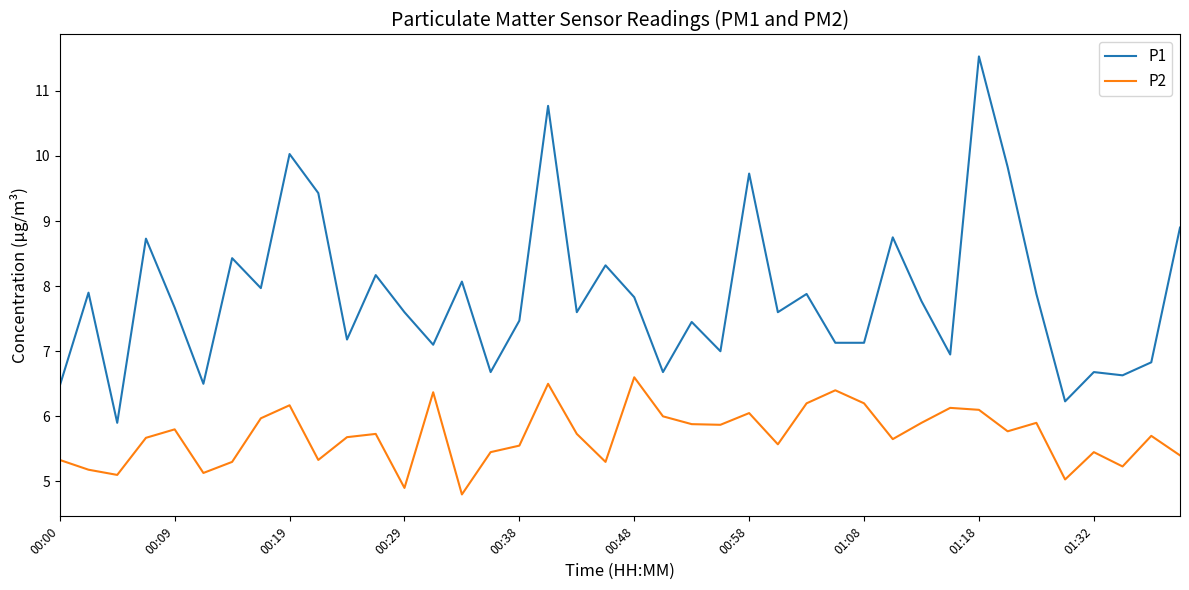

Rank the series by their maximum value, from lowest to highest.

P2, P1